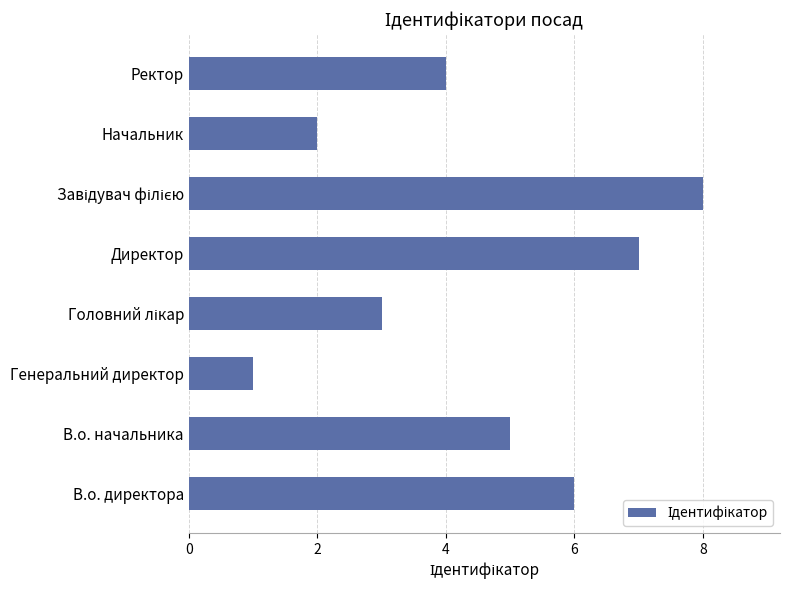

The chart shows a value of 4 at Директор. True or false?

False